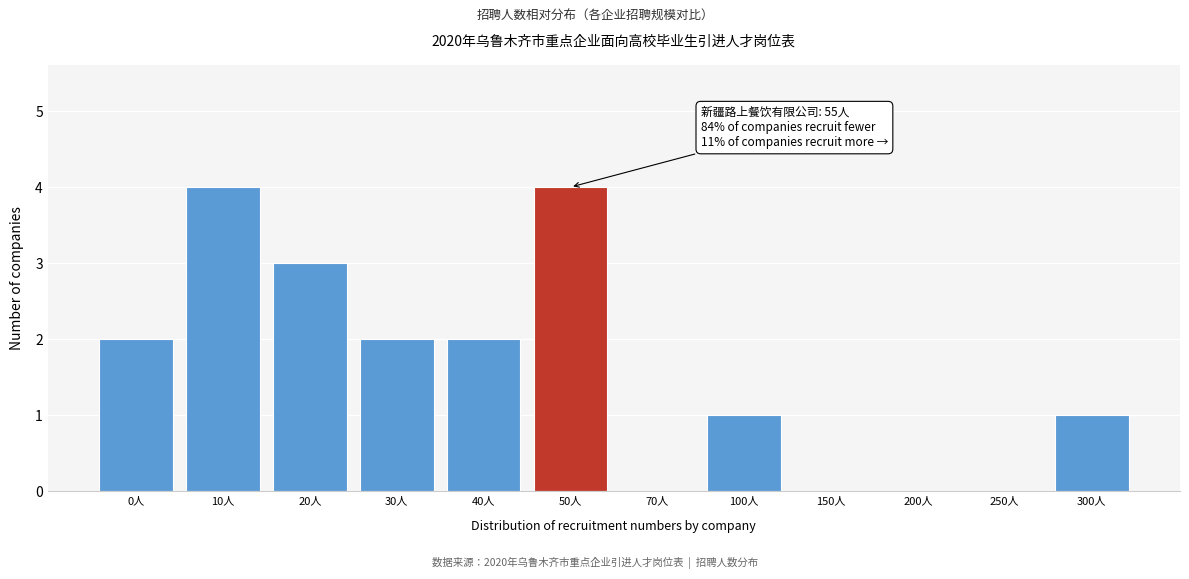

Reading right to left, what are all the values shown in this chart?

300人=1	250人=0	200人=0	150人=0	100人=1	70人=0	50人=4	40人=2	30人=2	20人=3	10人=4	0人=2